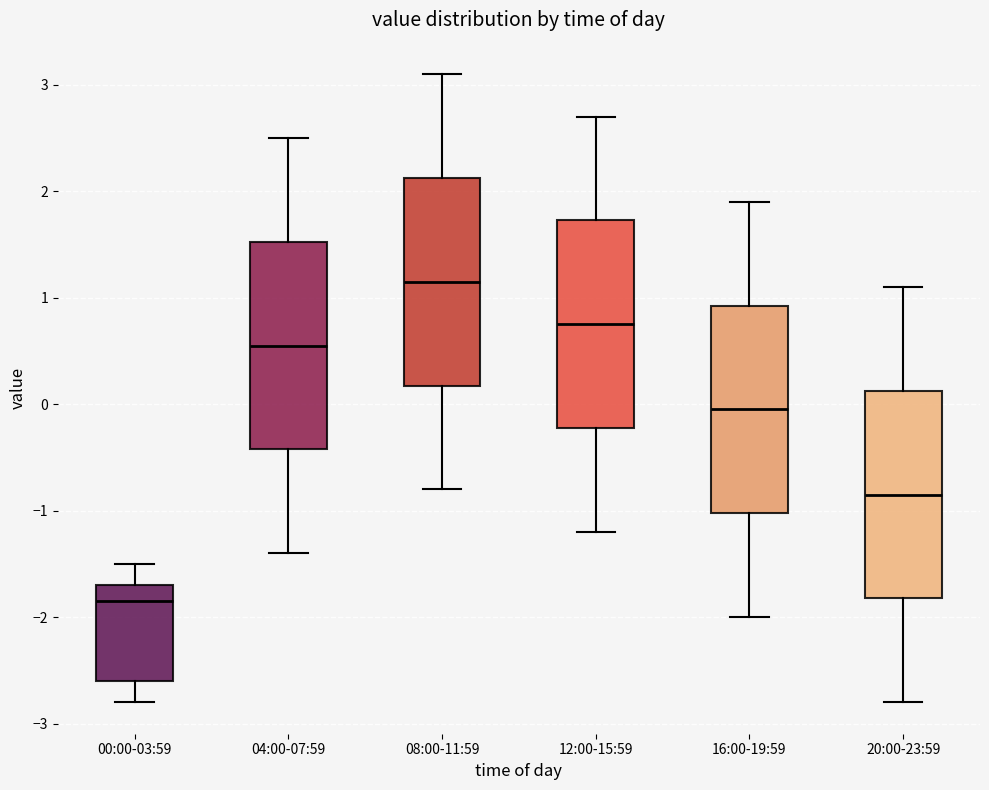

Reading left to right, read every box against the y-axis: the position of its median line, the range the box covers, and the ends of its whiskers. The values are not printed on the chart, so give them approximately, as read against the axis.

00:00-03:59: median -1.8, box -2.6 to -1.7, whiskers -2.8 to -1.5
04:00-07:59: median 0.6, box -0.4 to 1.5, whiskers -1.4 to 2.5
08:00-11:59: median 1.2, box 0.2 to 2.1, whiskers -0.8 to 3.1
12:00-15:59: median 0.8, box -0.2 to 1.7, whiskers -1.2 to 2.7
16:00-19:59: median 0.0, box -1.0 to 0.9, whiskers -2.0 to 1.9
20:00-23:59: median -0.8, box -1.8 to 0.1, whiskers -2.8 to 1.1